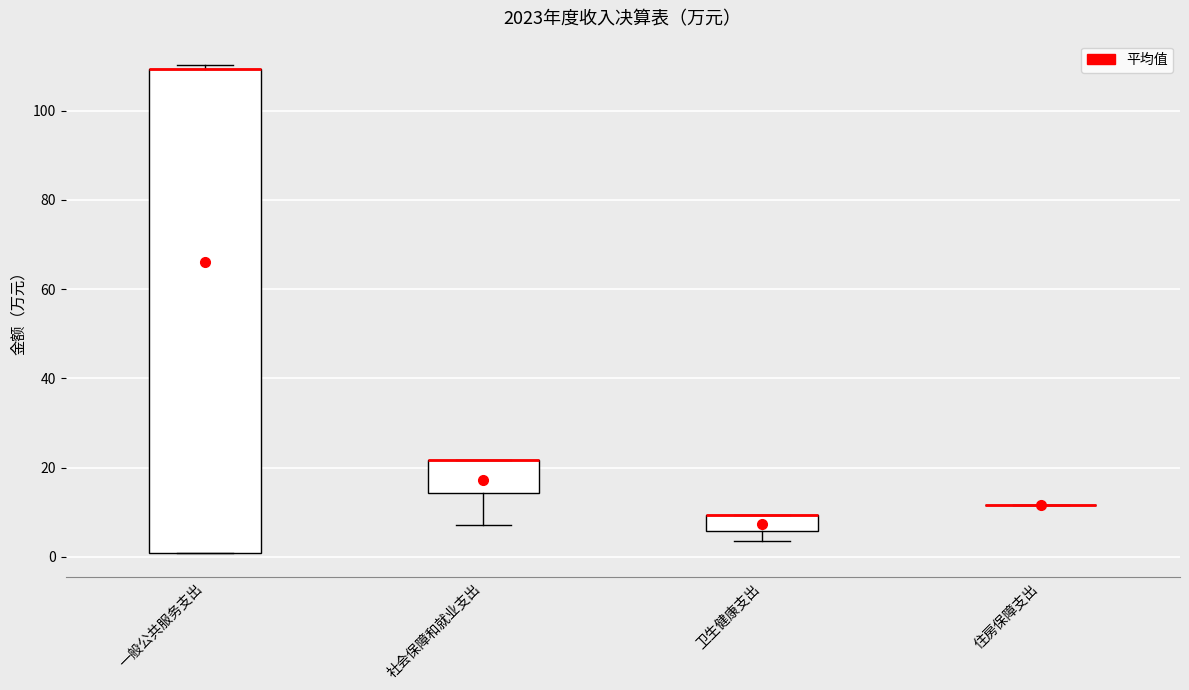

Reading left to right, read every box against the y-axis: the position of its median line, the range the box covers, and the ends of its whiskers. The values are not printed on the chart, so give them approximately, as read against the axis.

一般公共服务支出: median 110 (drawn on the box's upper edge), box 0 to 110, whiskers 0 to 110 (just above the box's upper edge)
社会保障和就业支出: median 22 (drawn on the box's upper edge), box 14 to 22, whiskers 8 to 22
卫生健康支出: median 10 (drawn on the box's upper edge), box 6 to 10, whiskers 4 to 10
住房保障支出: box collapsed to a line at 12, whiskers 12 to 12